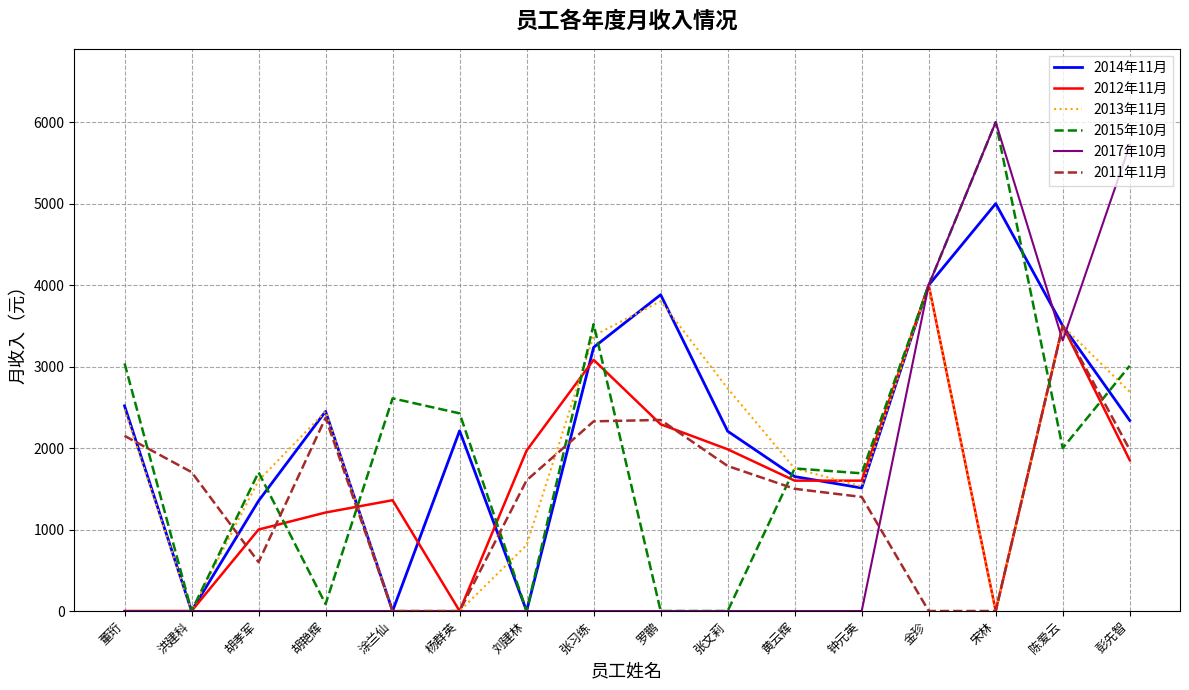

The value of 2011年11月 at 彭先智 is 1980. True or false?

True